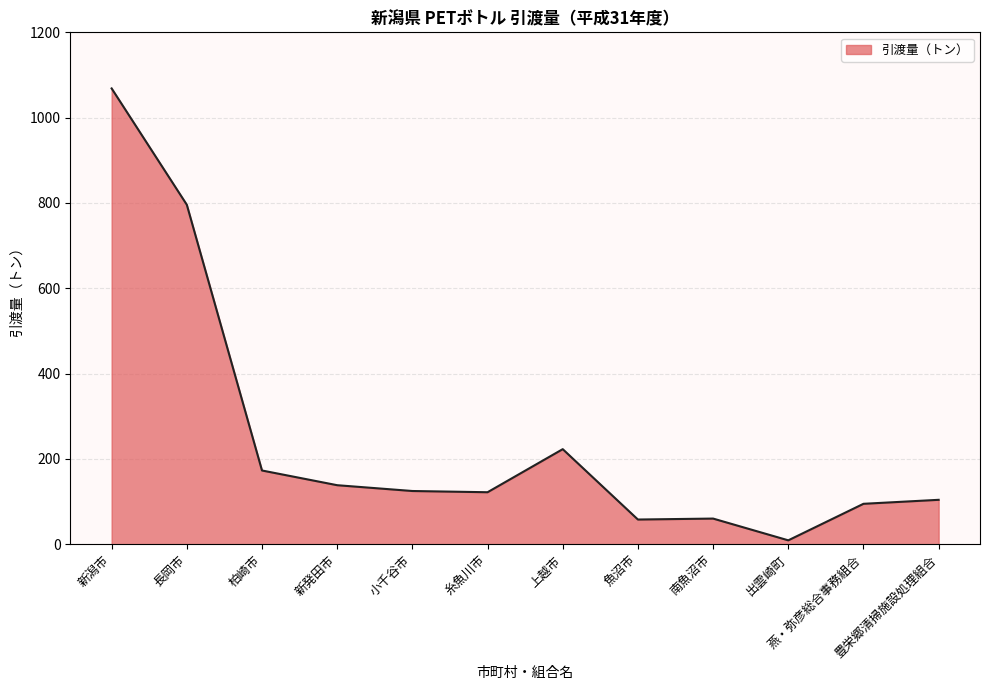

True or false: the data shows 94.9 at 燕・弥彦総合事務組合.

True